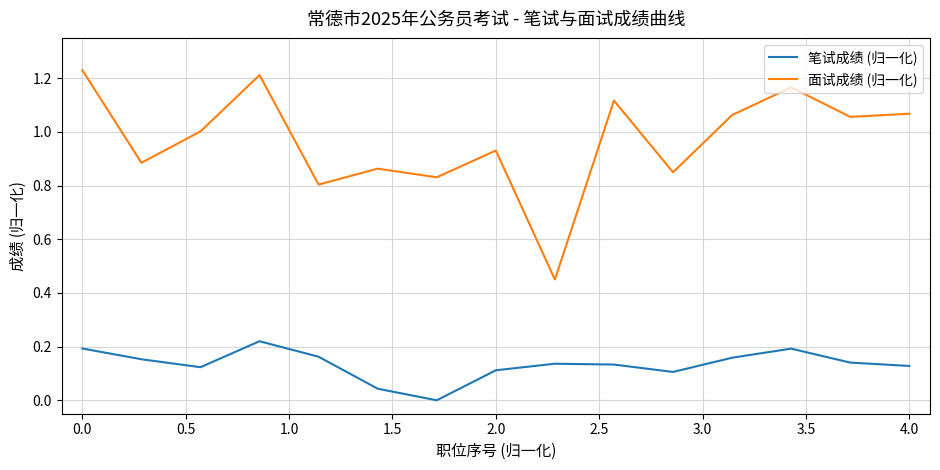

Which series has the largest total across all categories?

面试成绩 (归一化)